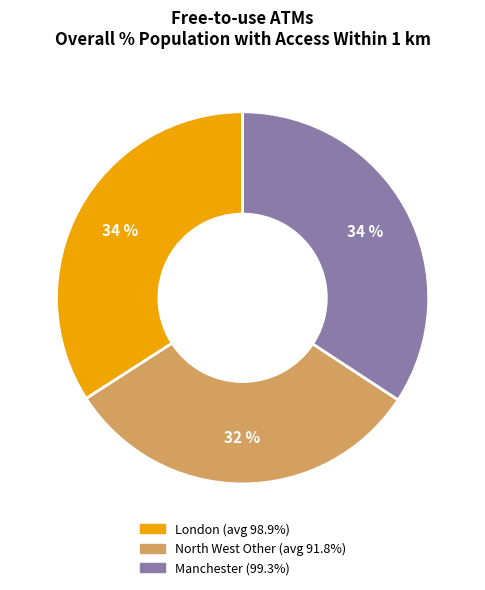

To the nearest percent, what portion does London (avg 98.9%) represent?

34%